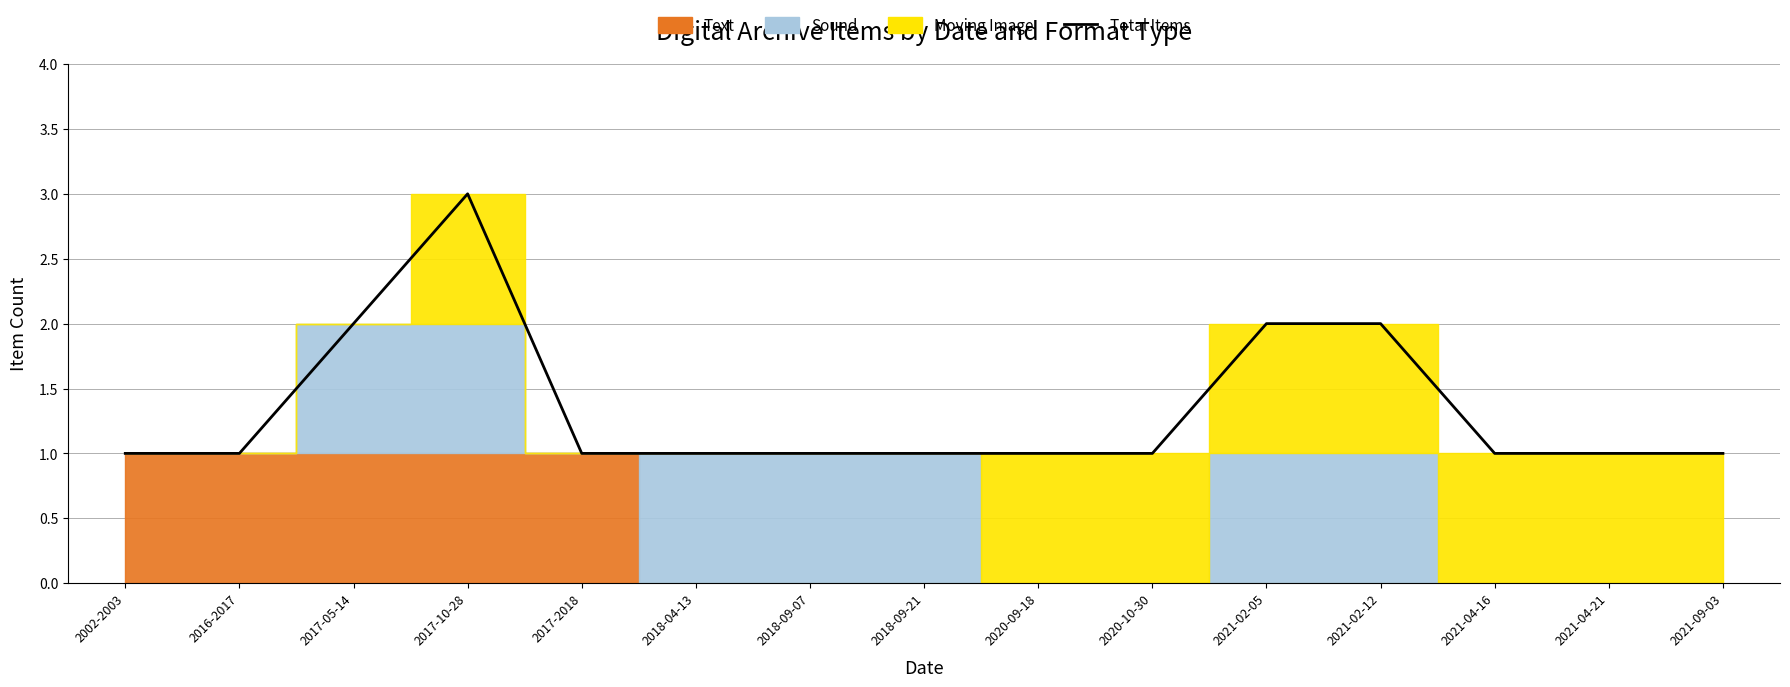

What position from the left is 2018-09-21?

8